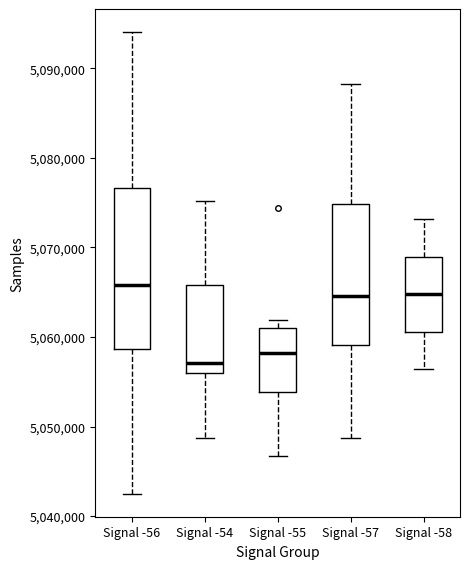

Comparing the boxes themselves (not the whiskers), which one is the tallest?

Signal -56